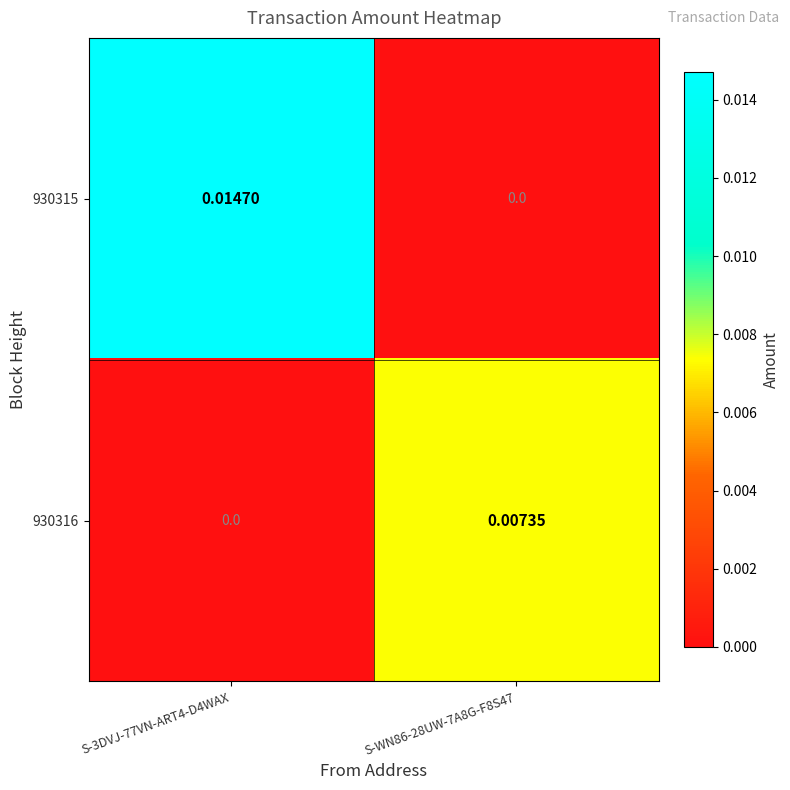

Is the value of 930316 at S-WN86-28UW-7A8G-F8S47 greater than the value of 930315 at S-3DVJ-77VN-ART4-D4WAX?

No